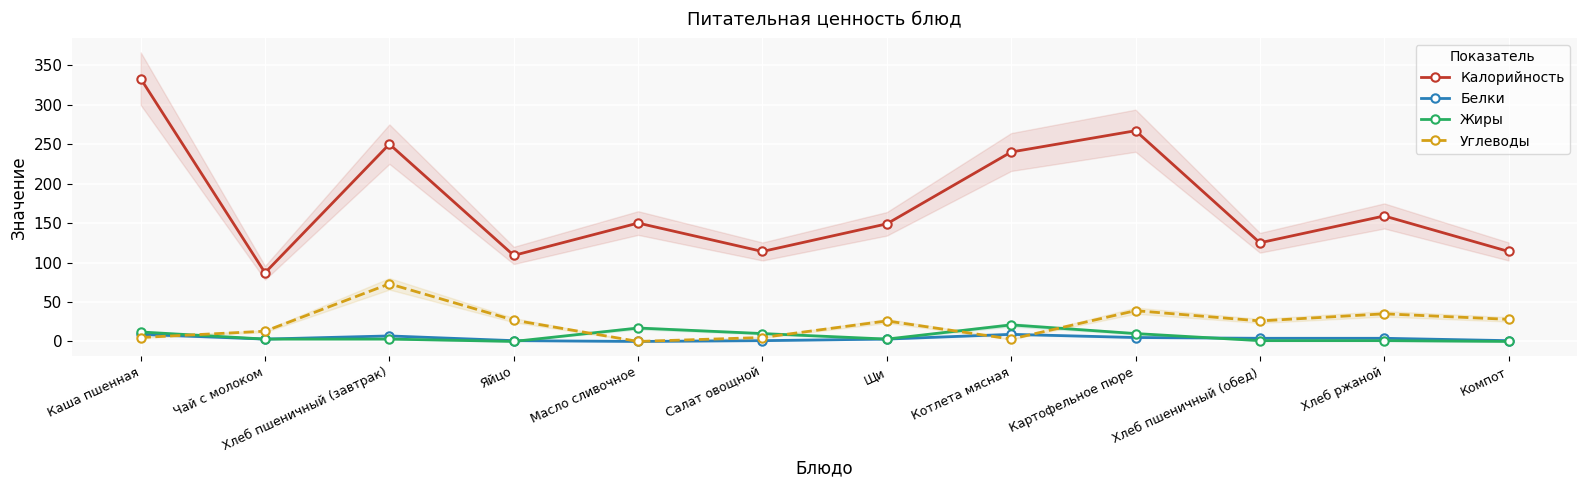

What is the greatest value displayed?

333